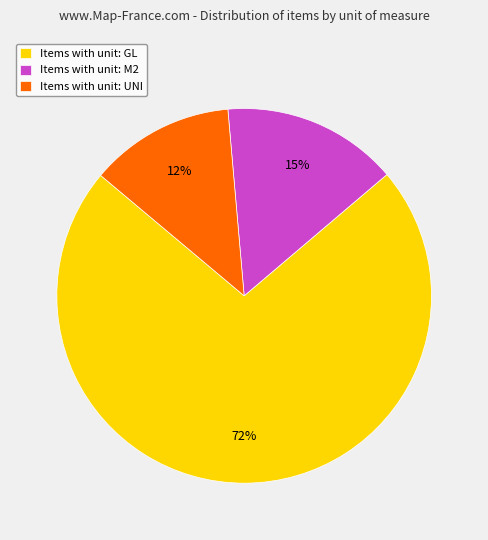

Is it true that Items with unit: GL is 72% of the pie?

True